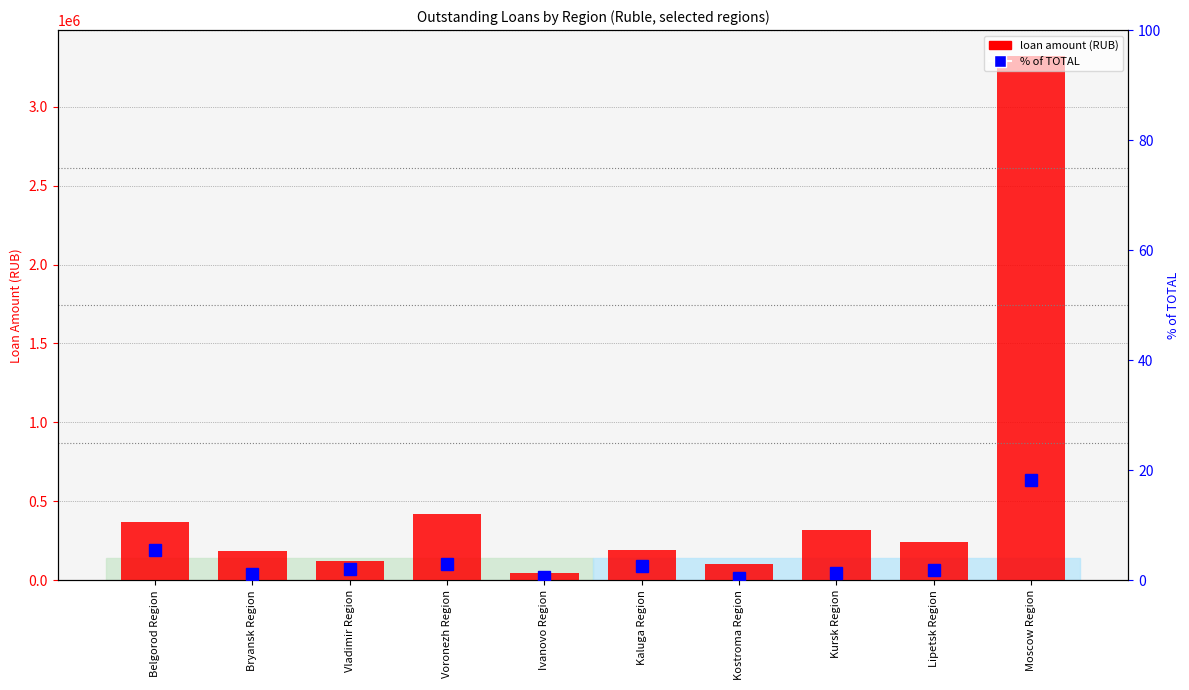

What is the minimum value for TOTAL?

44961.0